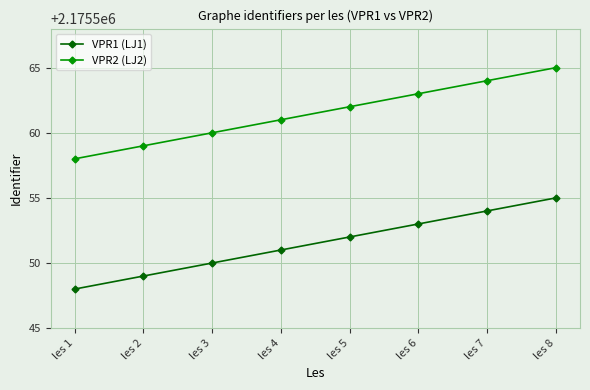

Does the chart have visible grid lines?

Yes